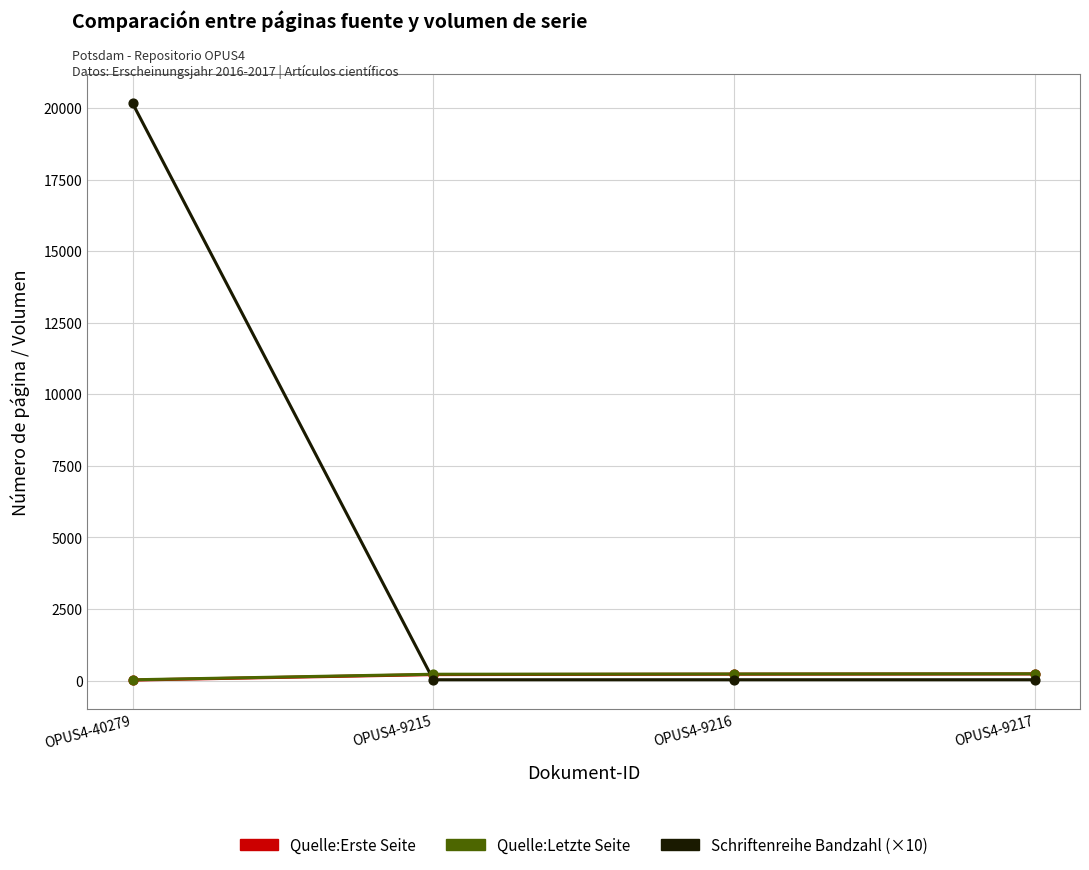

Is the value of Quelle:Erste Seite at OPUS4-9216 greater than the value of Schriftenreihe Bandzahl (×10) at OPUS4-9215?

Yes